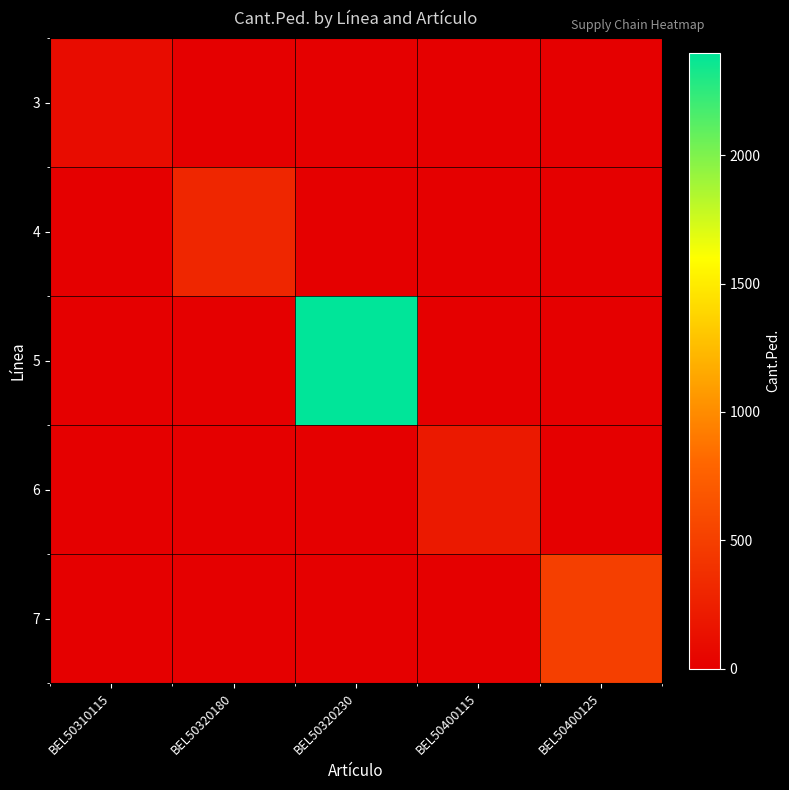

How many distinct data groups are displayed?

5